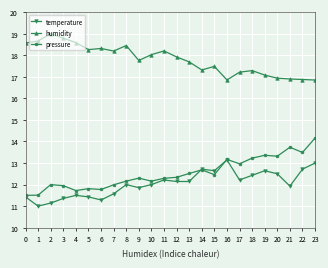

What is the maximum value for temperature?

17.0